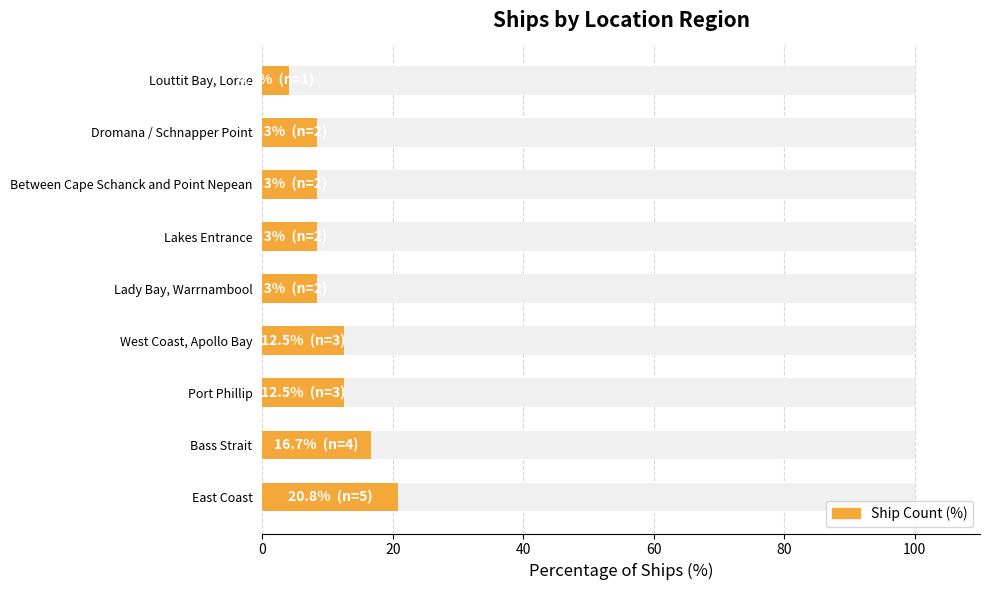

Reading left to right, list all the values displayed in this chart.

20.8	16.7	12.5	12.5	8.3	8.3	8.3	8.3	4.2